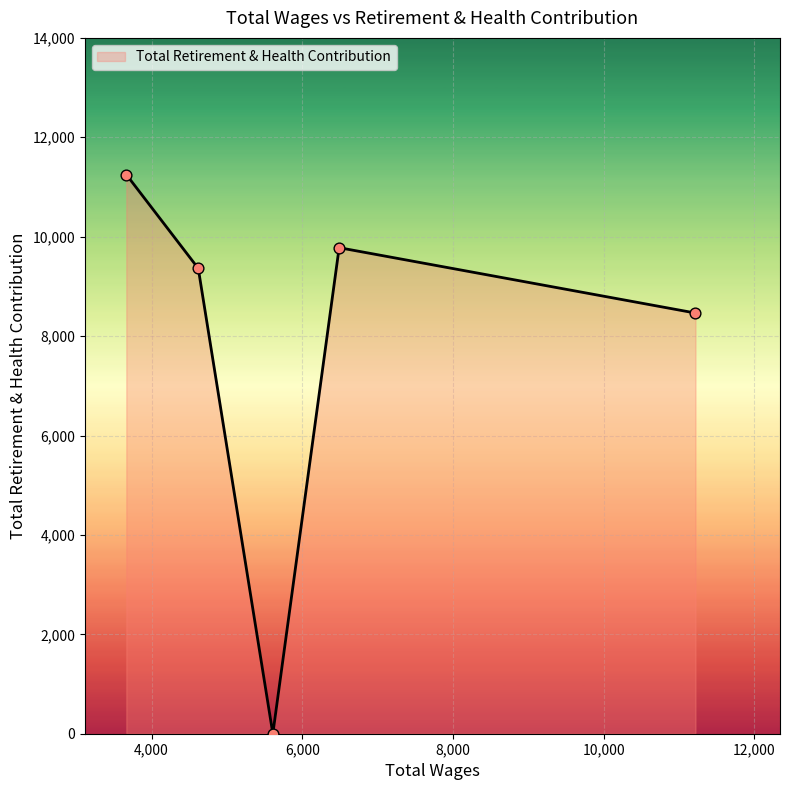

True or false: there are more than 2 points higher than both neighbors.

False